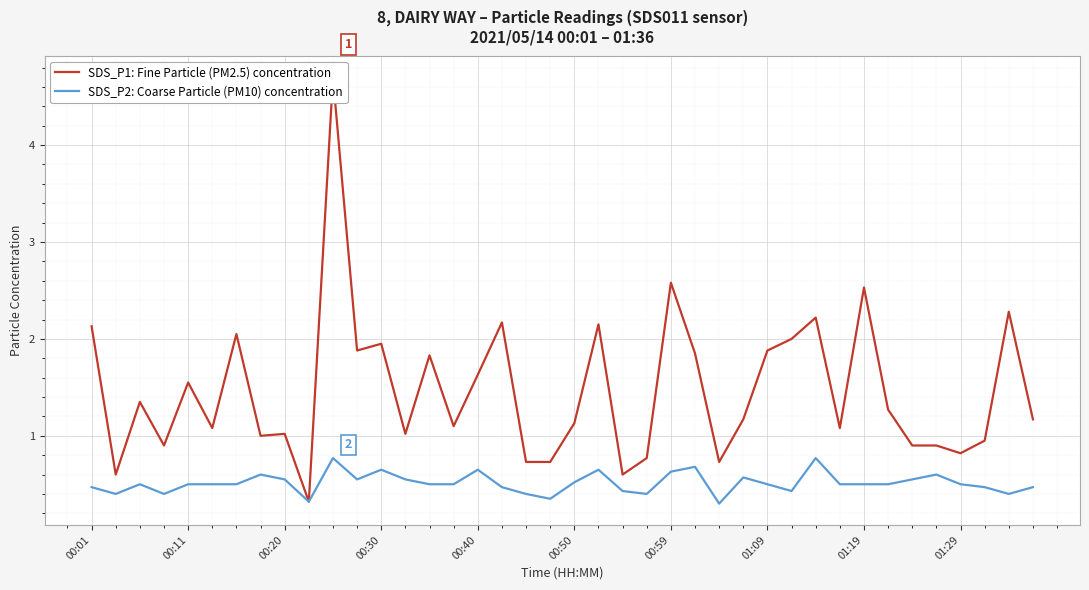

List the series in order of their overall mean, highest first.

SDS_P1: Fine Particle (PM2.5) concentration, SDS_P2: Coarse Particle (PM10) concentration